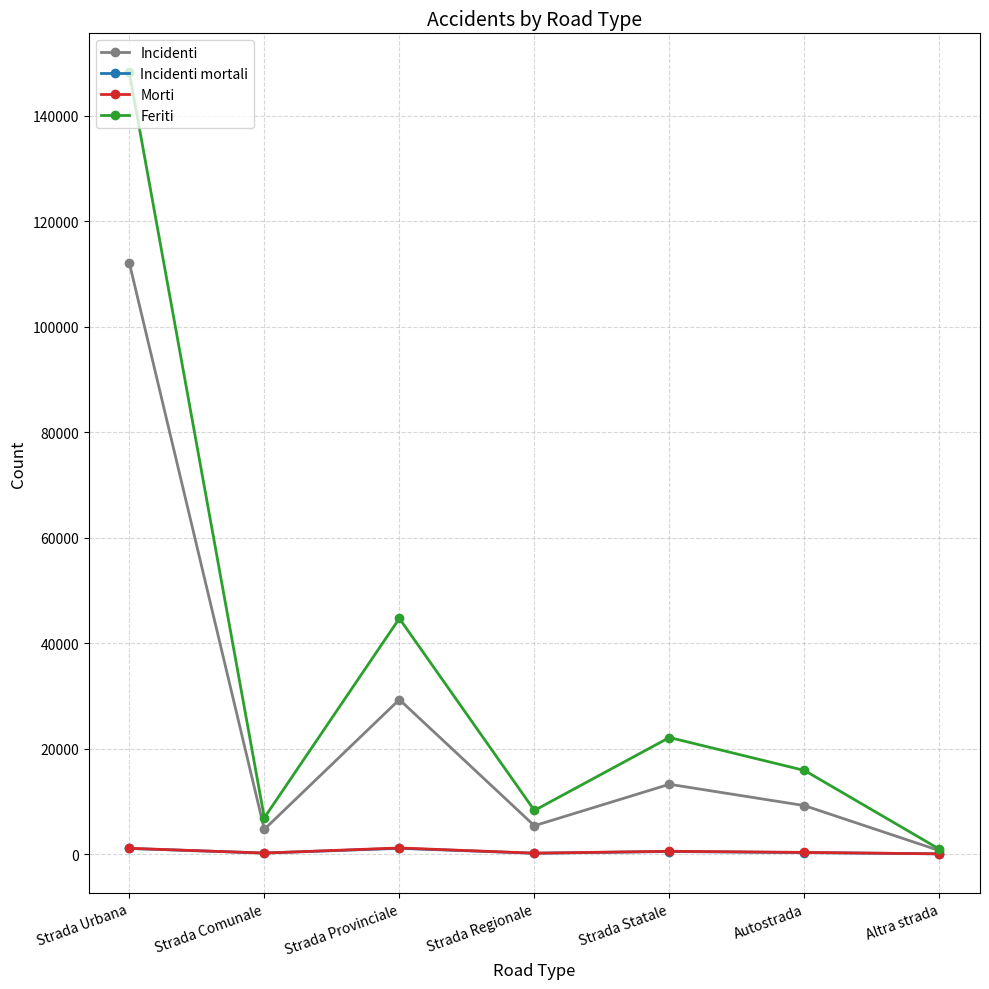

True or false: Feriti has a value of 15850 at Autostrada.

True